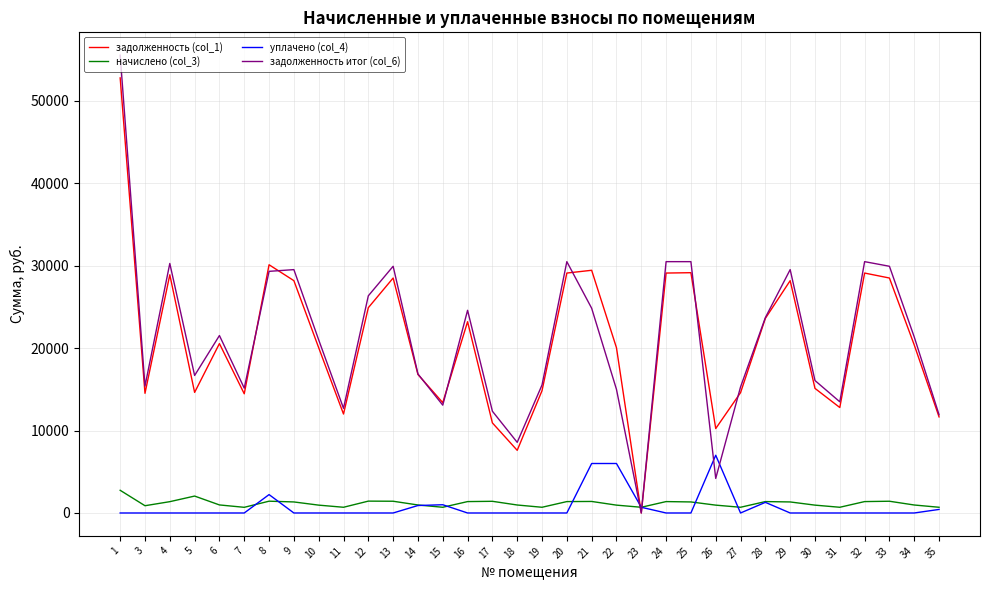

Rank the series by their maximum value, from lowest to highest.

начислено (col_3), уплачено (col_4), задолженность (col_1), задолженность итог (col_6)